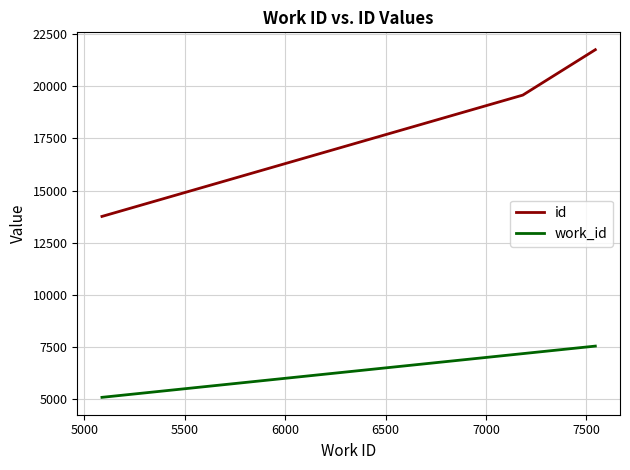

Rank the series by their maximum value, from lowest to highest.

work_id, id